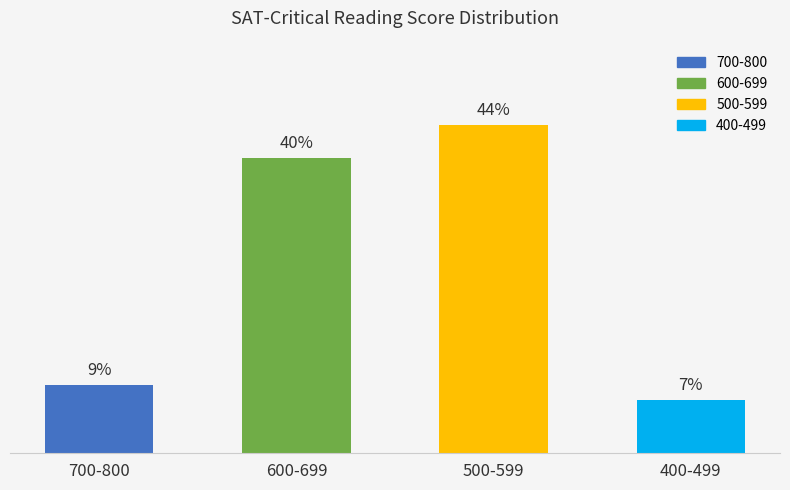

The value at 700-800 is 67.7. True or false?

False